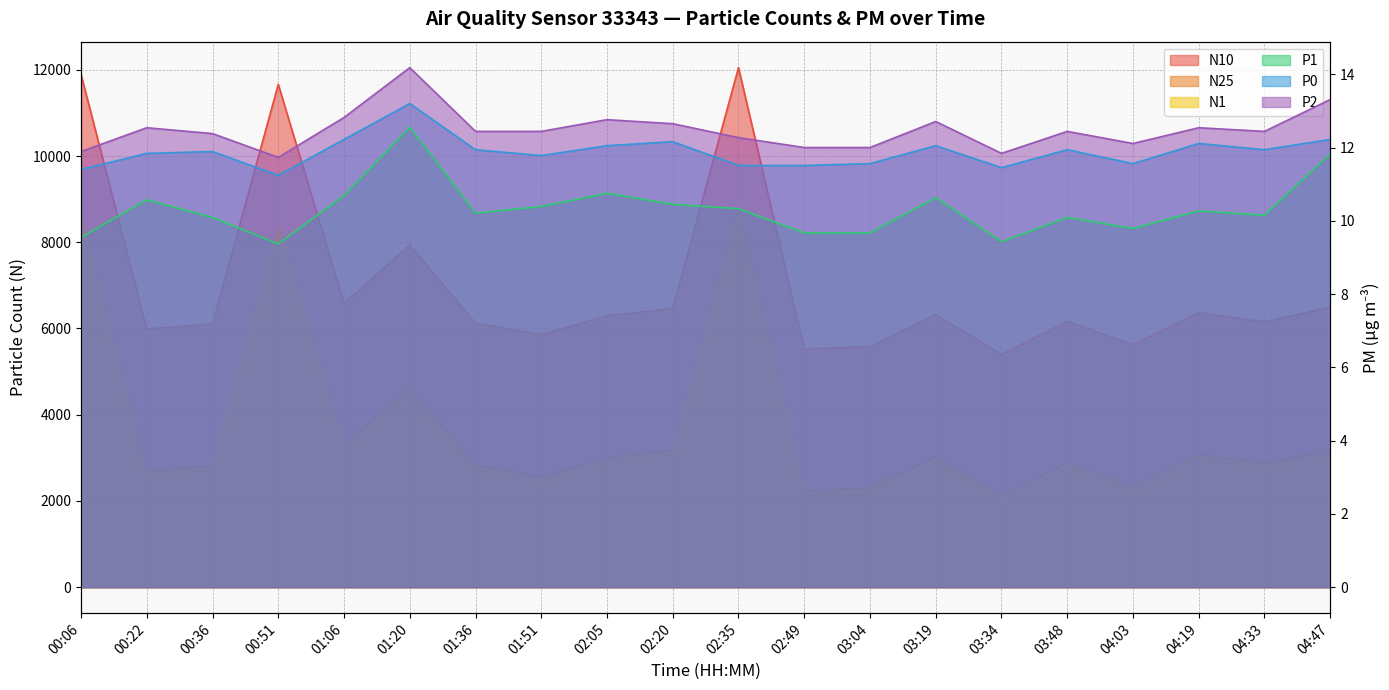

Reading left to right, list all the values displayed in this chart.

N10: 00:06=11893.8	00:22=5987.5	00:36=6106.0	00:51=11663.2	01:06=6580.5	01:20=7937.3	01:36=6125.3	01:51=5856.6	02:05=6295.1	02:20=6465.6	02:35=12050.3	02:49=5526.7	03:04=5577.6	03:19=6320.3	03:34=5396.8	03:48=6165.4	04:03=5625.9	04:19=6367.8	04:33=6152.0	04:47=6496.6
N25: 00:06=8614.1	00:22=2700.7	00:36=2826.5	00:51=8383.0	01:06=3298.7	01:20=4644.3	01:36=2844.8	01:51=2570.8	02:05=3009.4	02:20=3185.7	02:35=8762.3	02:49=2247.3	03:04=2298.5	03:19=3036.3	03:34=2118.9	03:48=2886.6	04:03=2345.6	04:19=3089.1	04:33=2872.6	04:47=3198.6
N1: 00:06=8556.2	00:22=2597.0	00:36=2767.9	00:51=8322.8	01:06=3224.3	01:20=4497.0	01:36=2779.9	01:51=2473.7	02:05=2911.6	02:20=3124.0	02:35=8652.3	02:49=2190.6	03:04=2244.0	03:19=2949.5	03:34=2072.2	03:48=2832.7	04:03=2283.7	04:19=3034.8	04:33=2814.7	04:47=3023.5
P1: 00:06=9.6	00:22=10.6	00:36=10.1	00:51=9.4	01:06=10.7	01:20=12.6	01:36=10.2	01:51=10.4	02:05=10.8	02:20=10.4	02:35=10.3	02:49=9.7	03:04=9.7	03:19=10.6	03:34=9.4	03:48=10.1	04:03=9.8	04:19=10.3	04:33=10.2	04:47=11.8
P0: 00:06=11.4	00:22=11.8	00:36=11.9	00:51=11.2	01:06=12.2	01:20=13.2	01:36=11.9	01:51=11.8	02:05=12.1	02:20=12.2	02:35=11.5	02:49=11.5	03:04=11.6	03:19=12.1	03:34=11.4	03:48=11.9	04:03=11.6	04:19=12.1	04:33=11.9	04:47=12.2
P2: 00:06=11.9	00:22=12.5	00:36=12.4	00:51=11.7	01:06=12.8	01:20=14.2	01:36=12.4	01:51=12.4	02:05=12.8	02:20=12.7	02:35=12.3	02:49=12.0	03:04=12.0	03:19=12.7	03:34=11.8	03:48=12.4	04:03=12.1	04:19=12.5	04:33=12.4	04:47=13.3